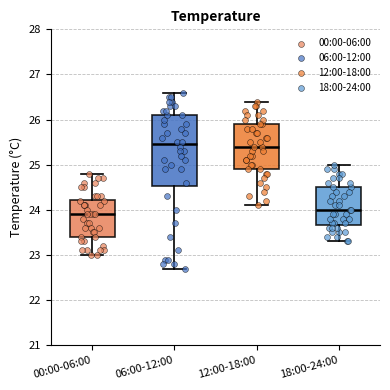

Comparing the boxes themselves (not the whiskers), which one is the tallest?

06:00-12:00